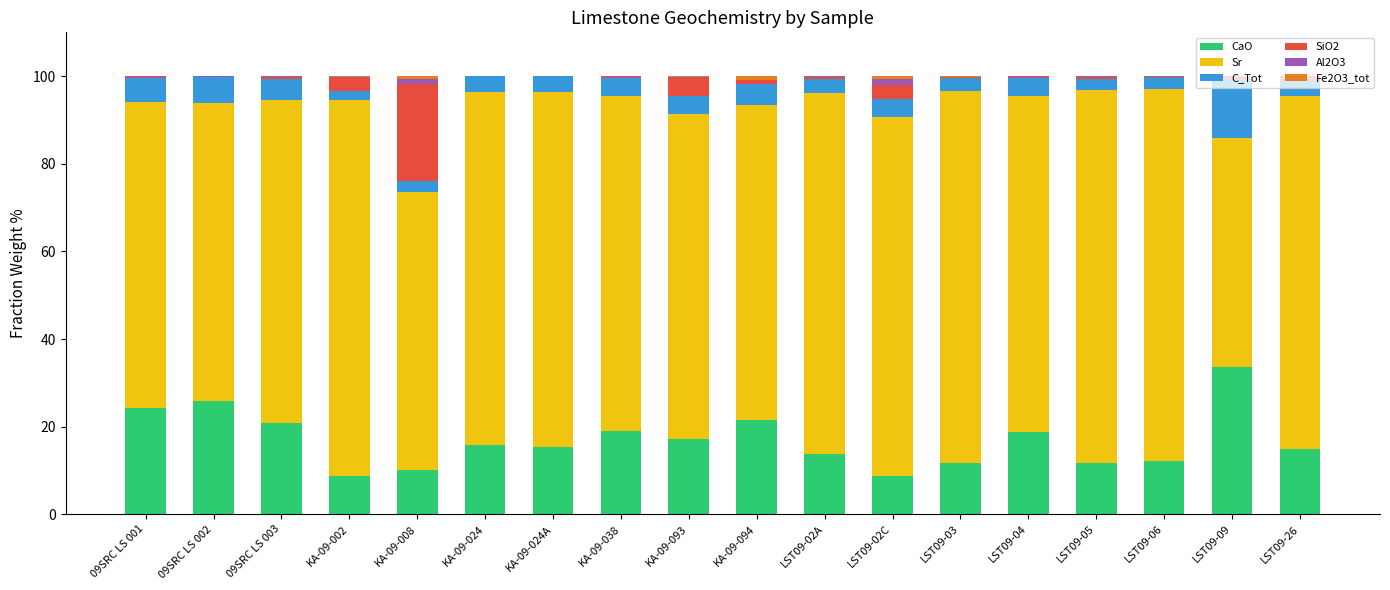

True or false: CaO has a value of 34.0 at KA-09-038.

False